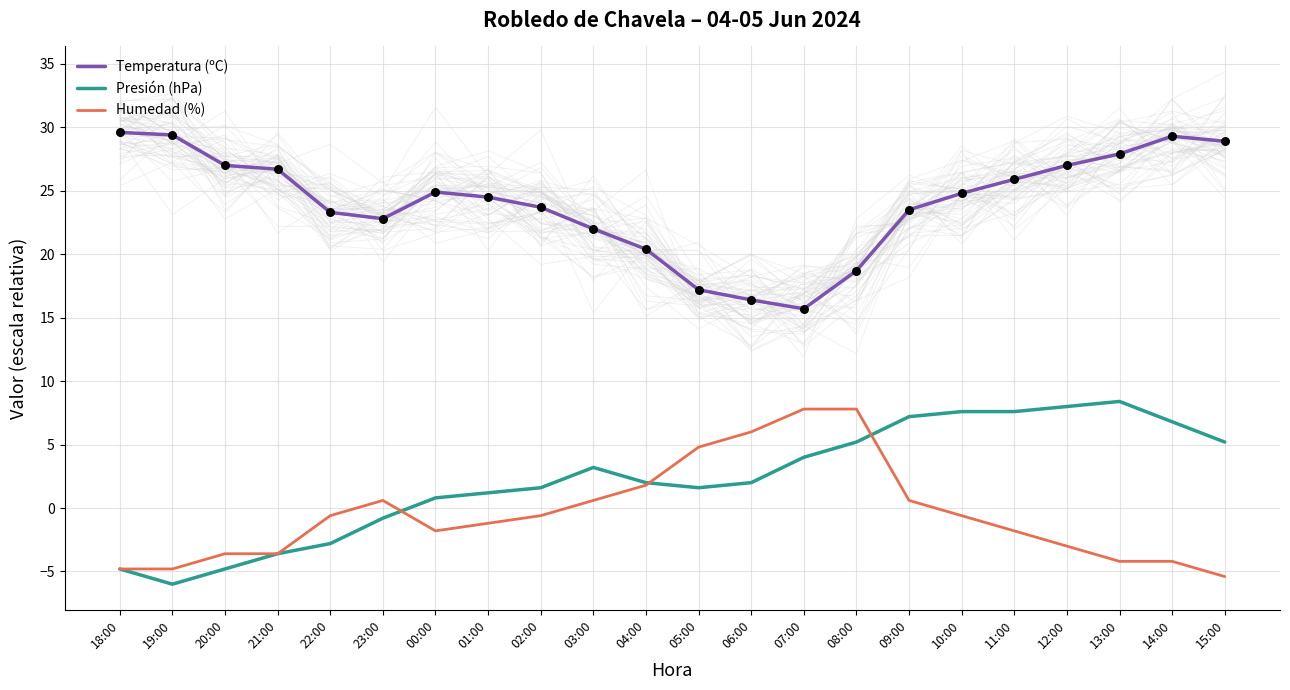

Which series has the largest total across all categories?

Temperatura (ºC)